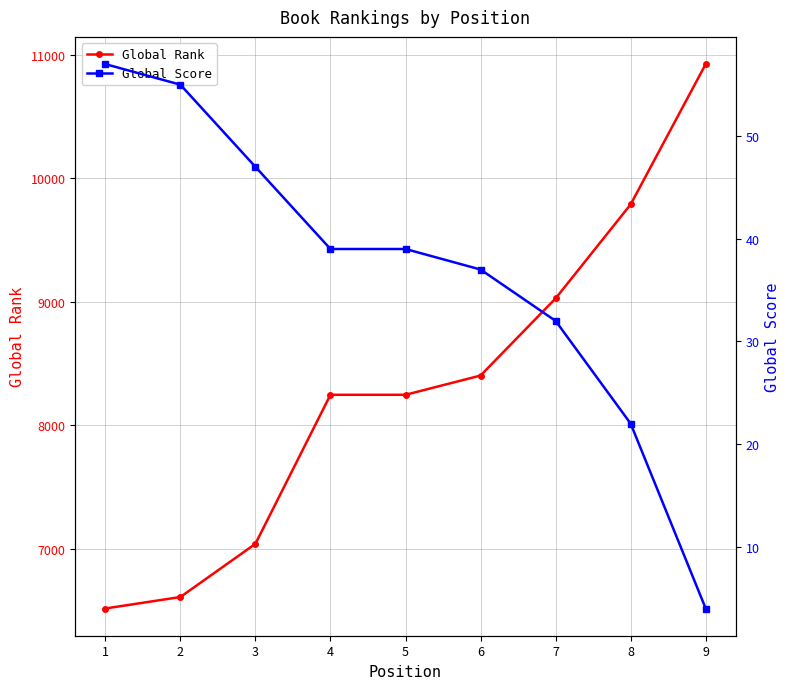

How many data points in Global Rank are less than 8247?

3